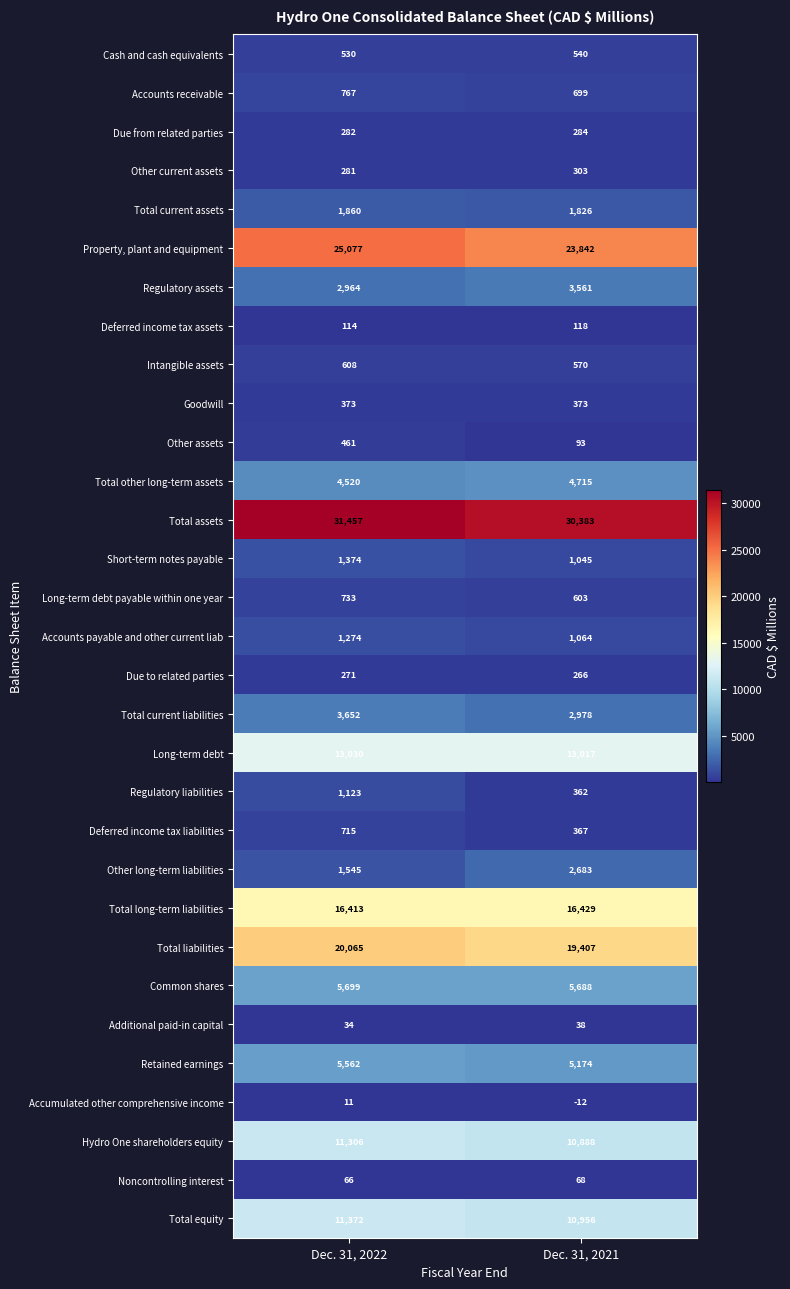

List the series in order of their peak value, lowest first.

Accumulated other comprehensive income, Additional paid-in capital, Noncontrolling interest, Deferred income tax assets, Due to related parties, Due from related parties, Other current assets, Goodwill, Other assets, Cash and cash equivalents, Intangible assets, Deferred income tax liabilities, Long-term debt payable within one year, Accounts receivable, Regulatory liabilities, Accounts payable and other current liab, Short-term notes payable, Total current assets, Other long-term liabilities, Regulatory assets, Total current liabilities, Total other long-term assets, Retained earnings, Common shares, Hydro One shareholders equity, Total equity, Long-term debt, Total long-term liabilities, Total liabilities, Property, plant and equipment, Total assets